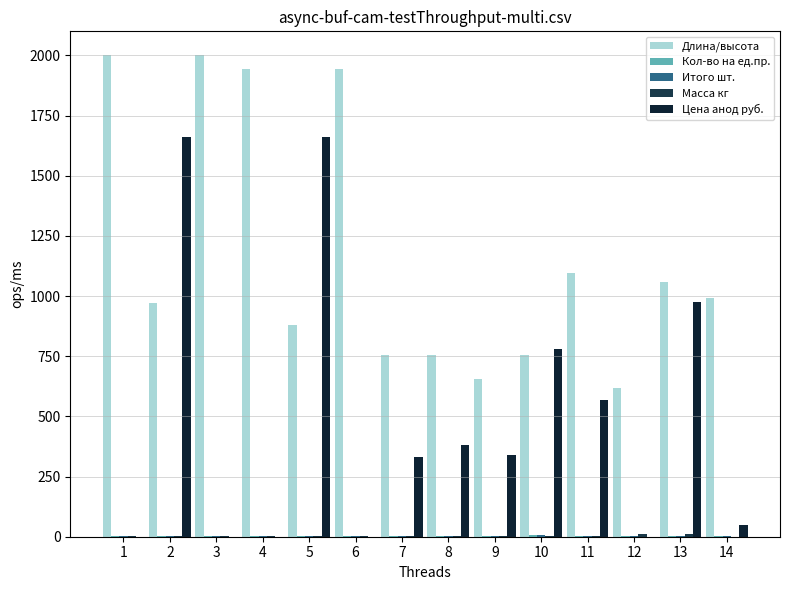

Rank the series by their maximum value, from lowest to highest.

Кол-во на ед.пр., Итого шт., Масса кг, Цена анод руб., Длина/высота